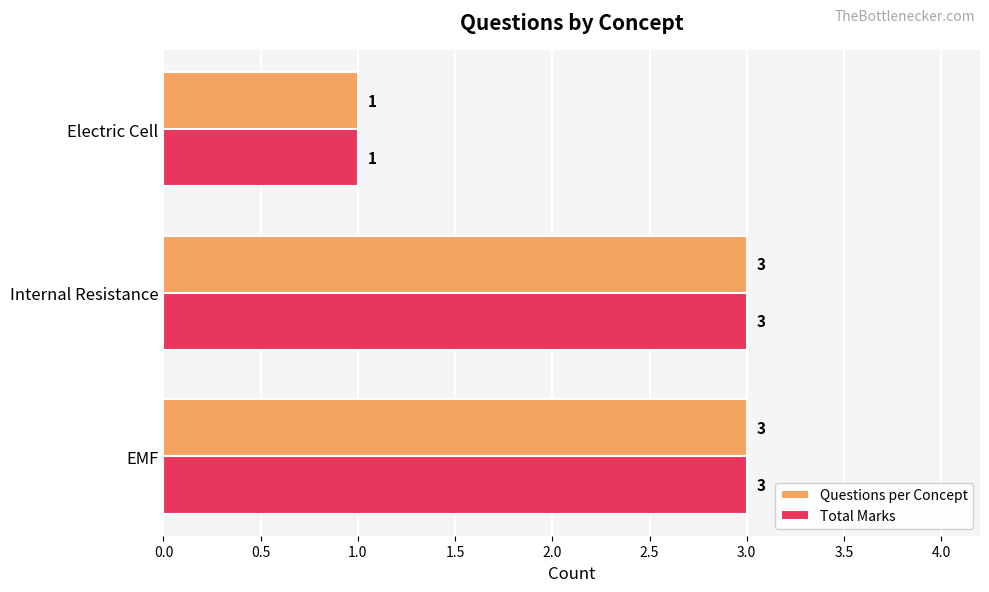

How many Total Marks values are between 1 and 3?

3